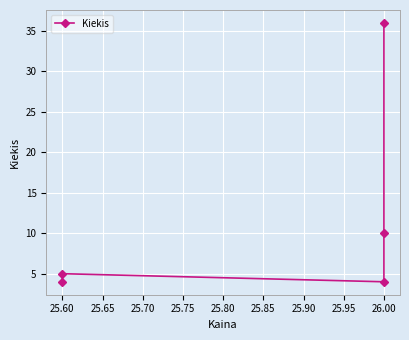

The chart shows a value of 5 at 25.60. True or false?

True